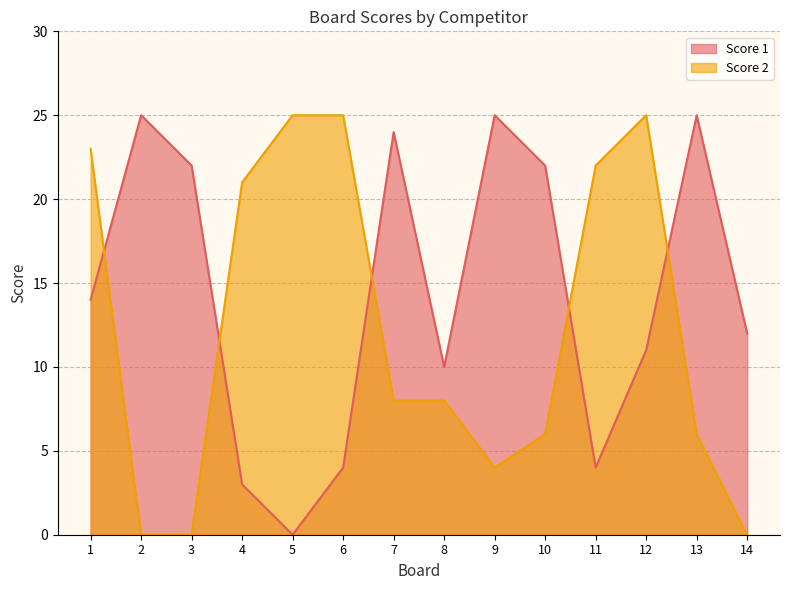

Which has a higher value, 12 or 1?

1